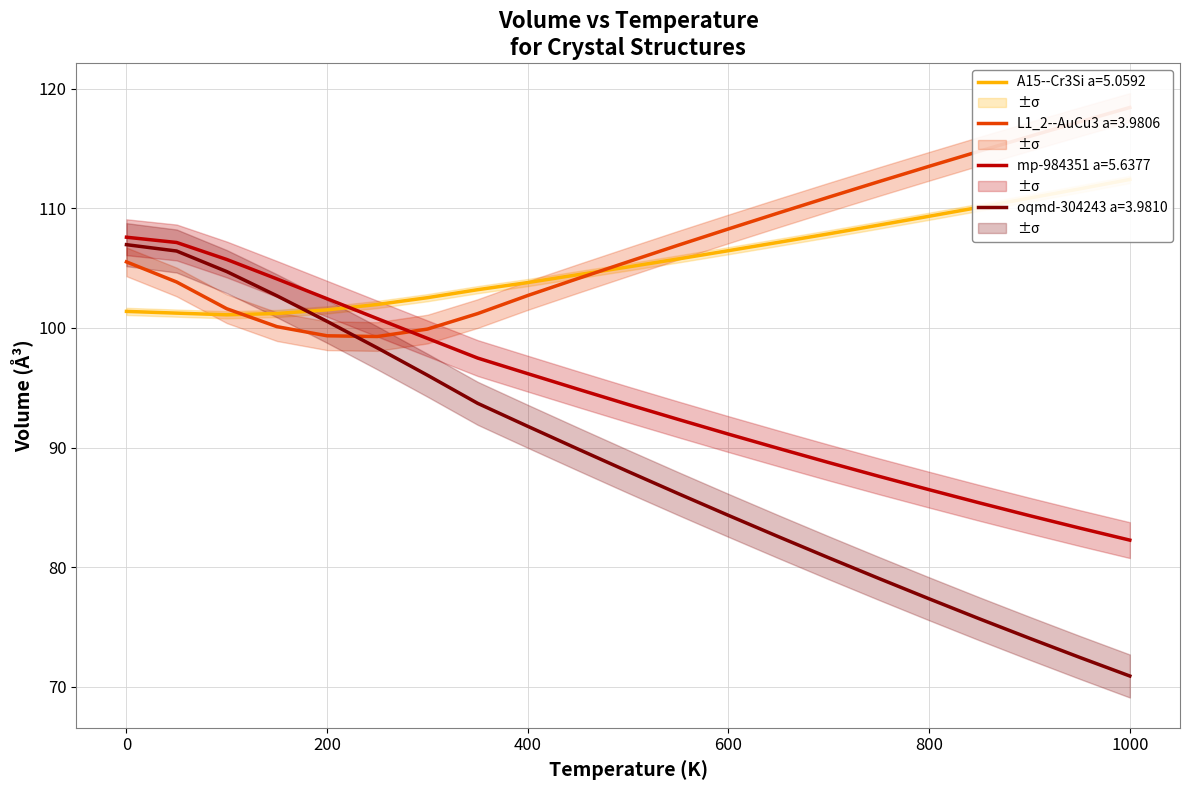

Between 450.0 and 150.0, which is larger?

450.0